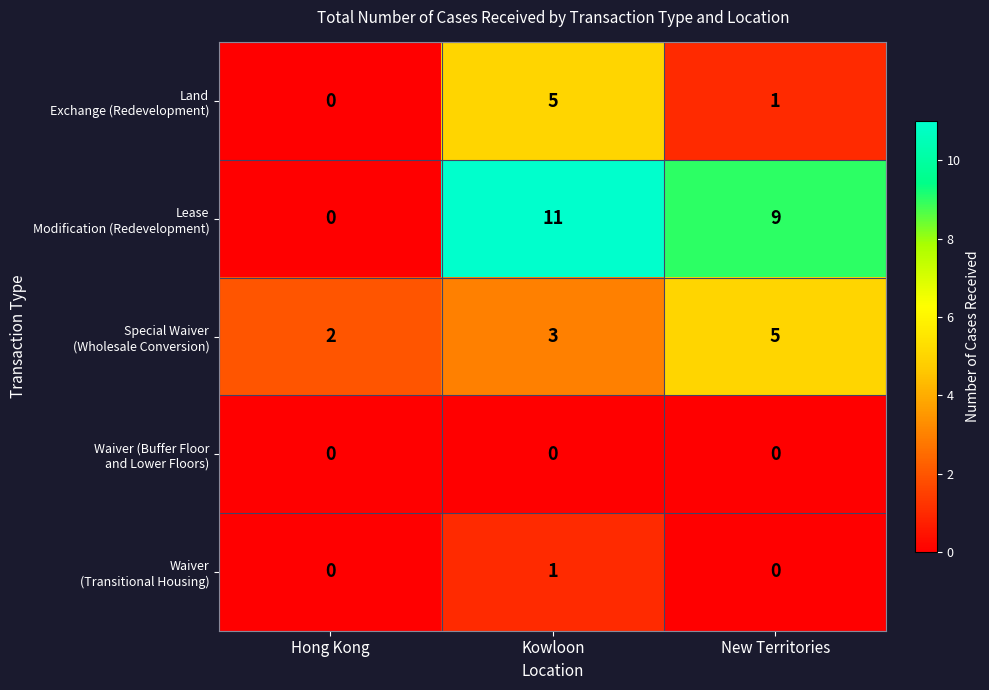

What is the maximum value shown in the chart?

11